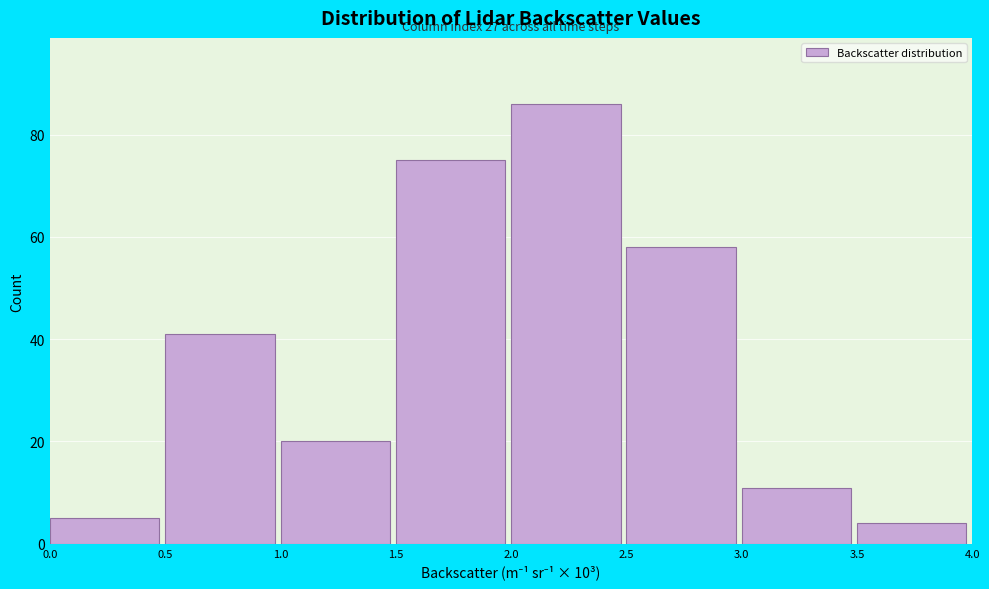

Over which range of the x-axis is the bar tallest?

2.0 to 2.5